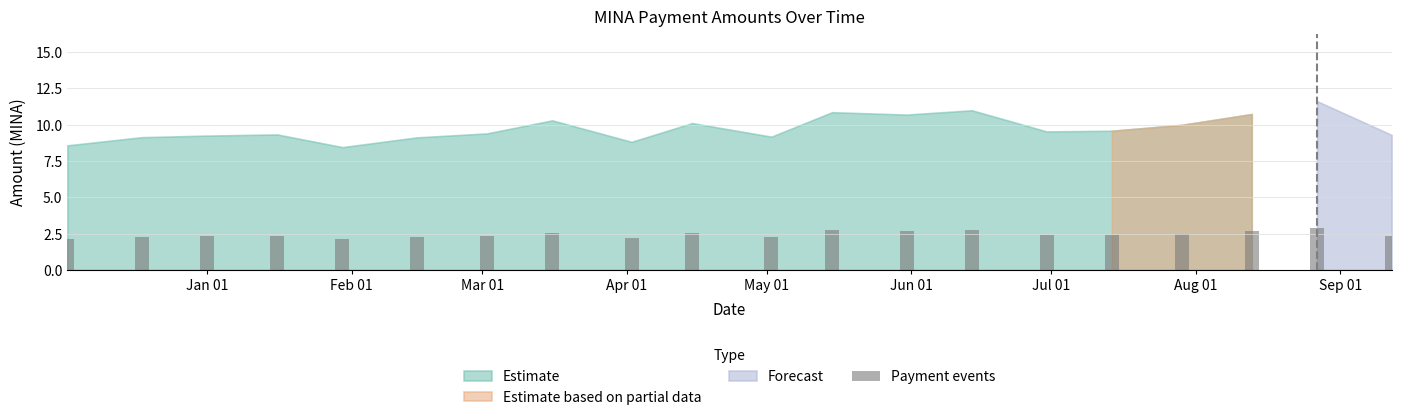

What is the value of the 13th bar from the left?

2.7